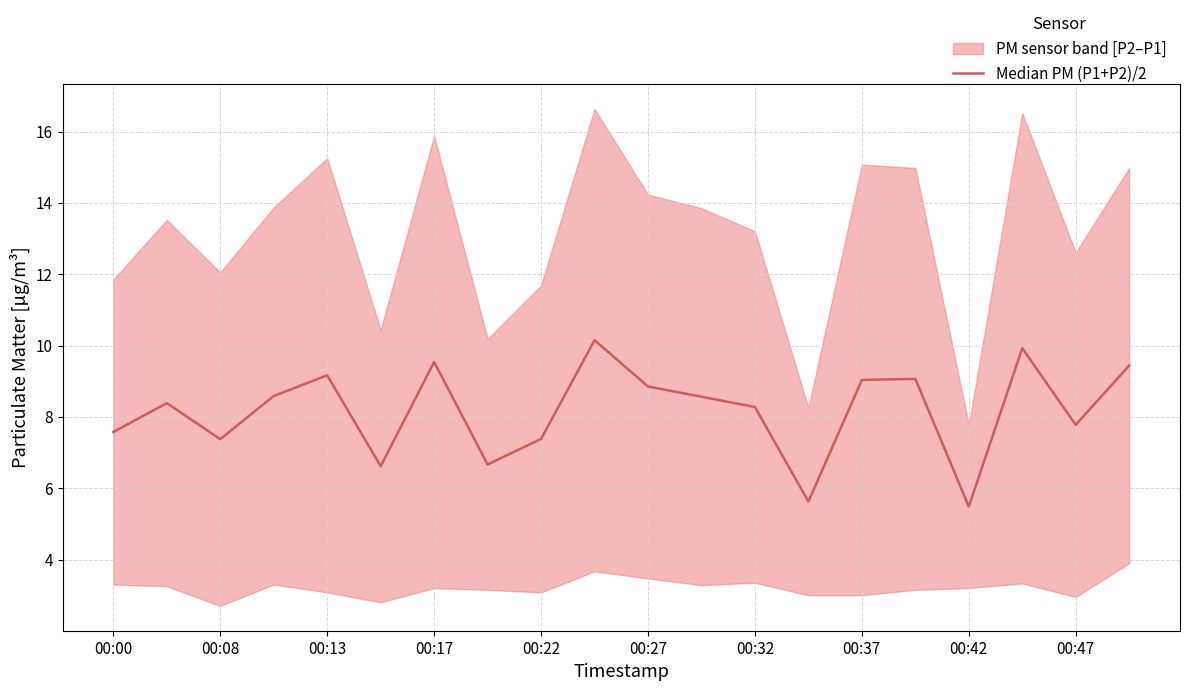

Which has a higher value, 00:27 or 16?

00:27